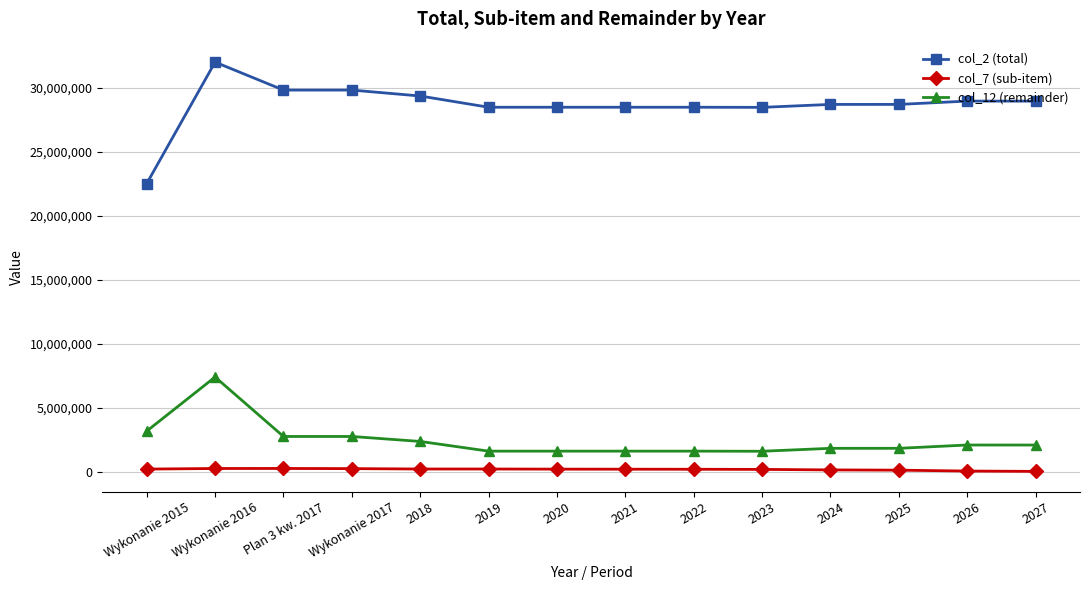

The value of col_12 (remainder) at 2023 is 1606651.4. True or false?

True